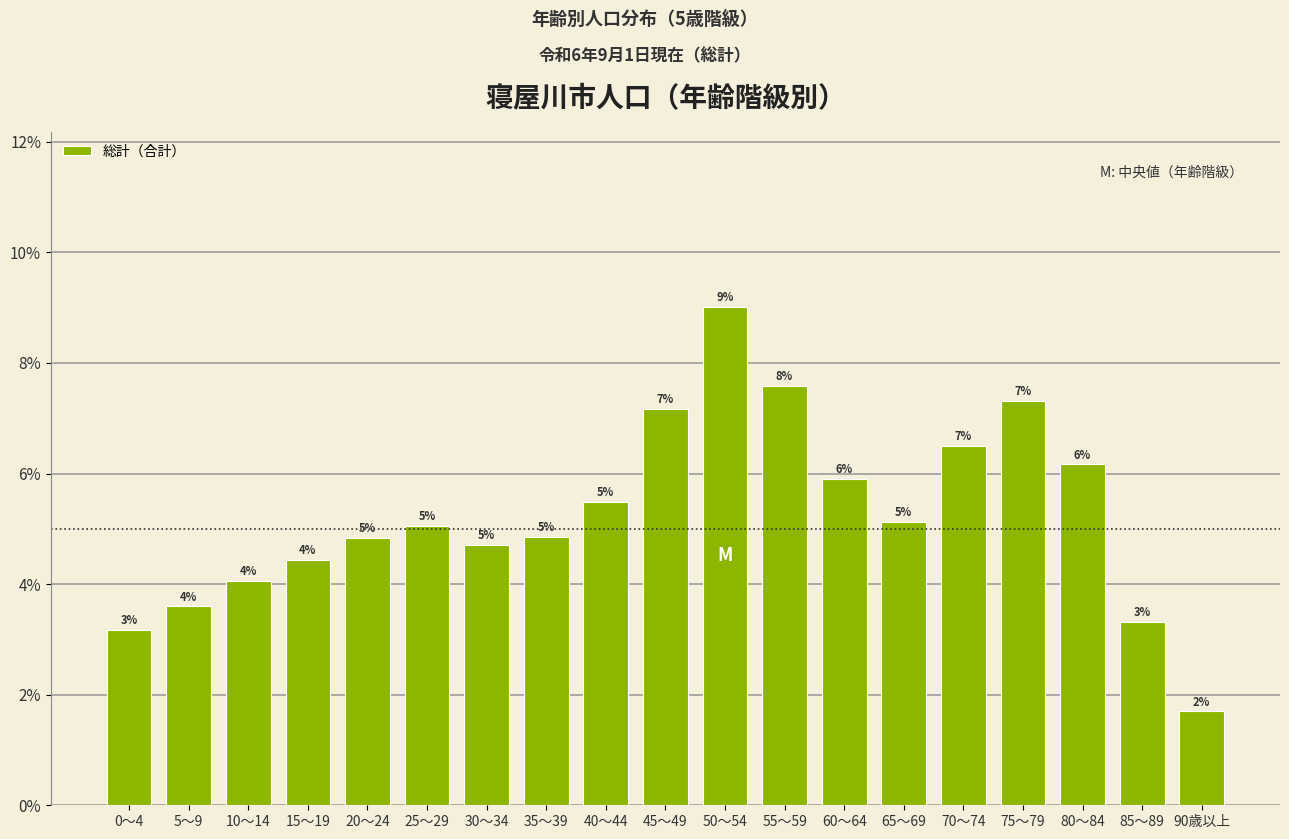

How many bars are there in total?

19